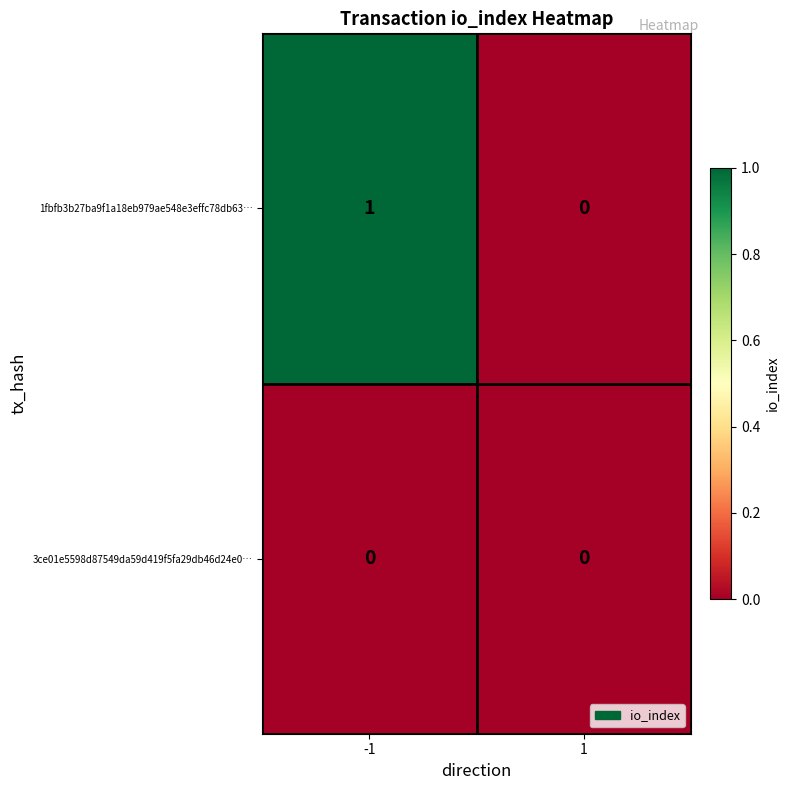

Reading left to right, what are all the values shown in this chart?

1fbfb3b27ba9f1a18eb979ae548e3effc78db63…: 1	0
3ce01e5598d87549da59d419f5fa29db46d24e0…: 0	0